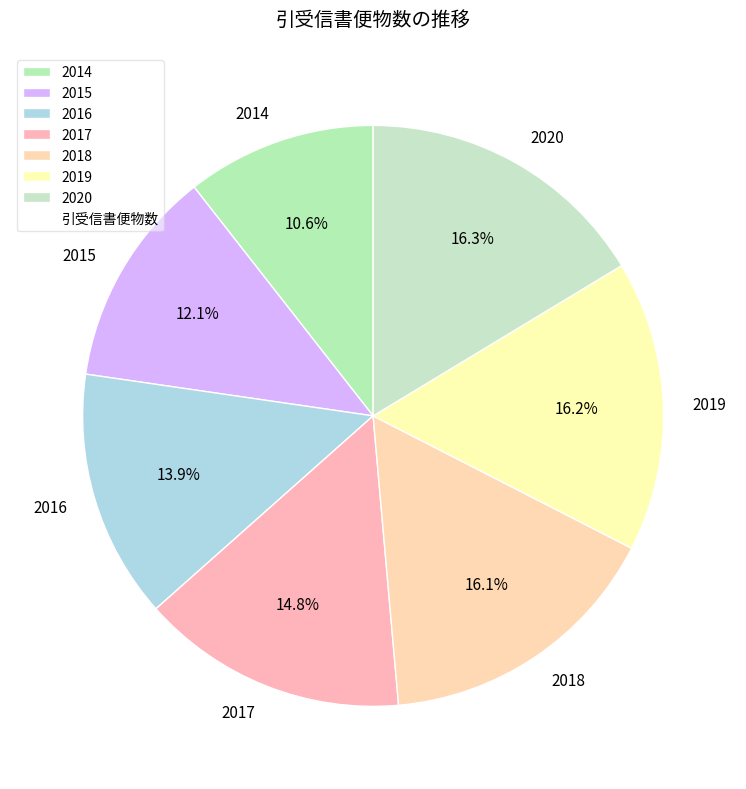

Between 2019 and 2017, which is larger?

2019